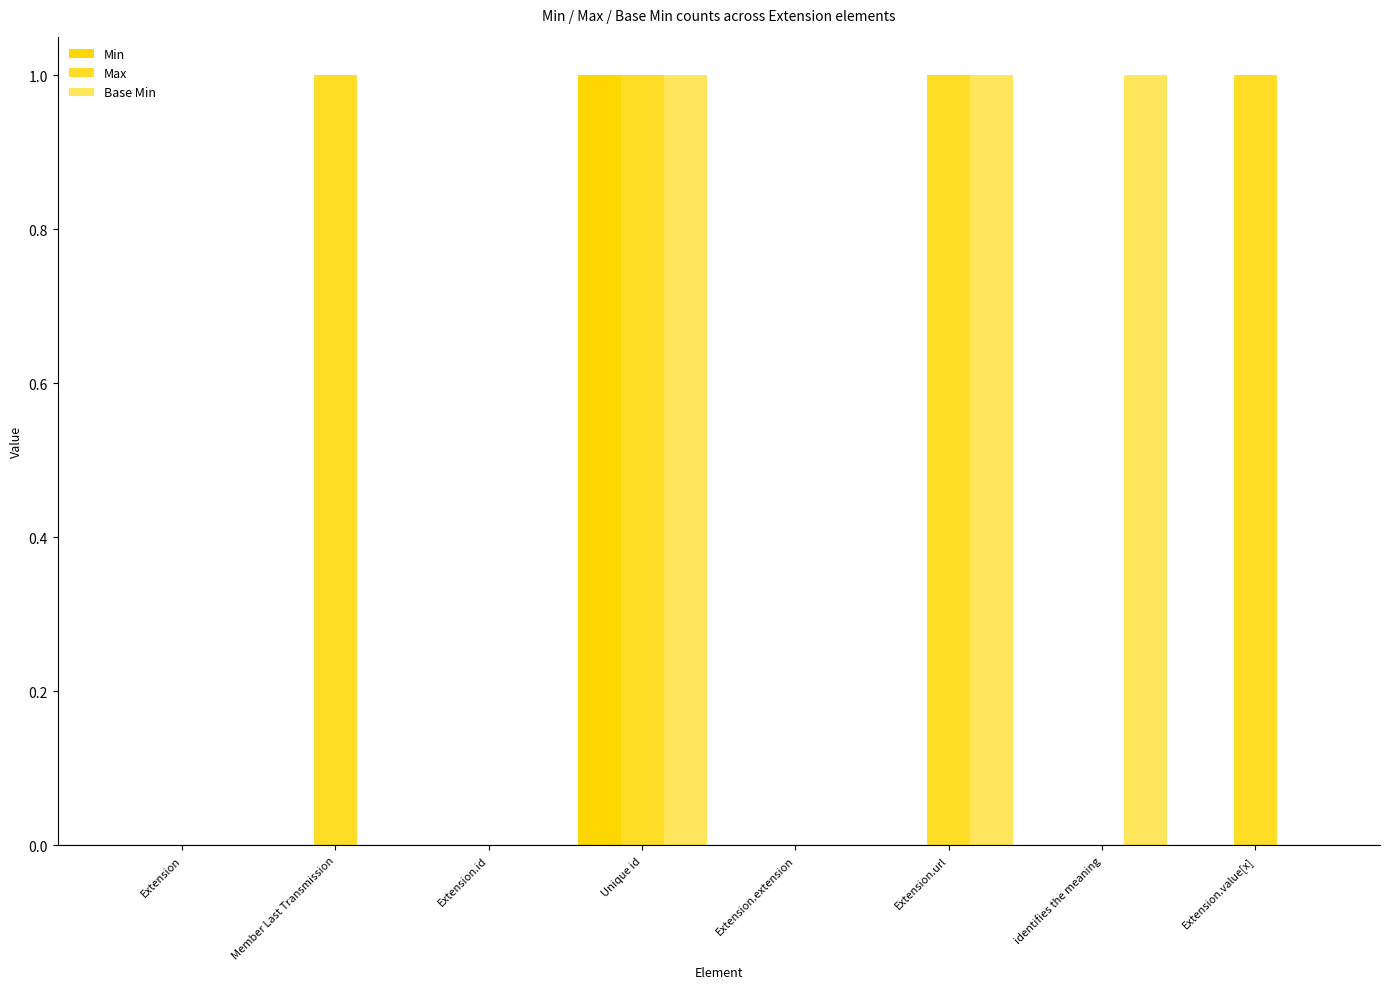

List the series in order of their peak value, lowest first.

Min, Max, Base Min